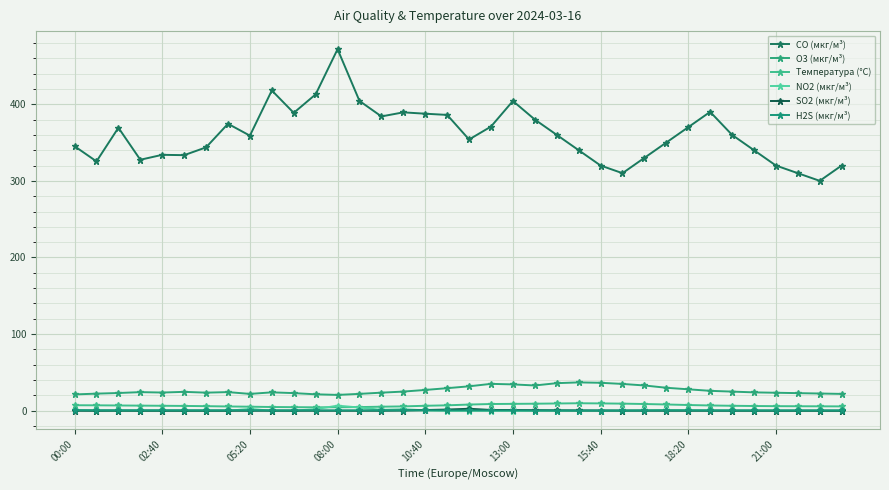

True or false: O3 (мкг/м³) and H2S (мкг/м³) intersect in this chart.

False